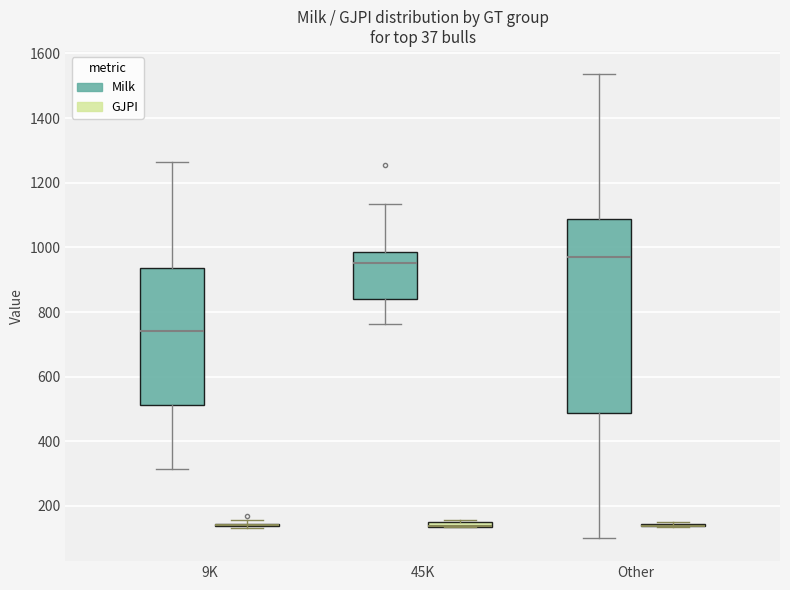

Comparing the boxes themselves (not the whiskers), which one is the tallest?

Other (Milk)